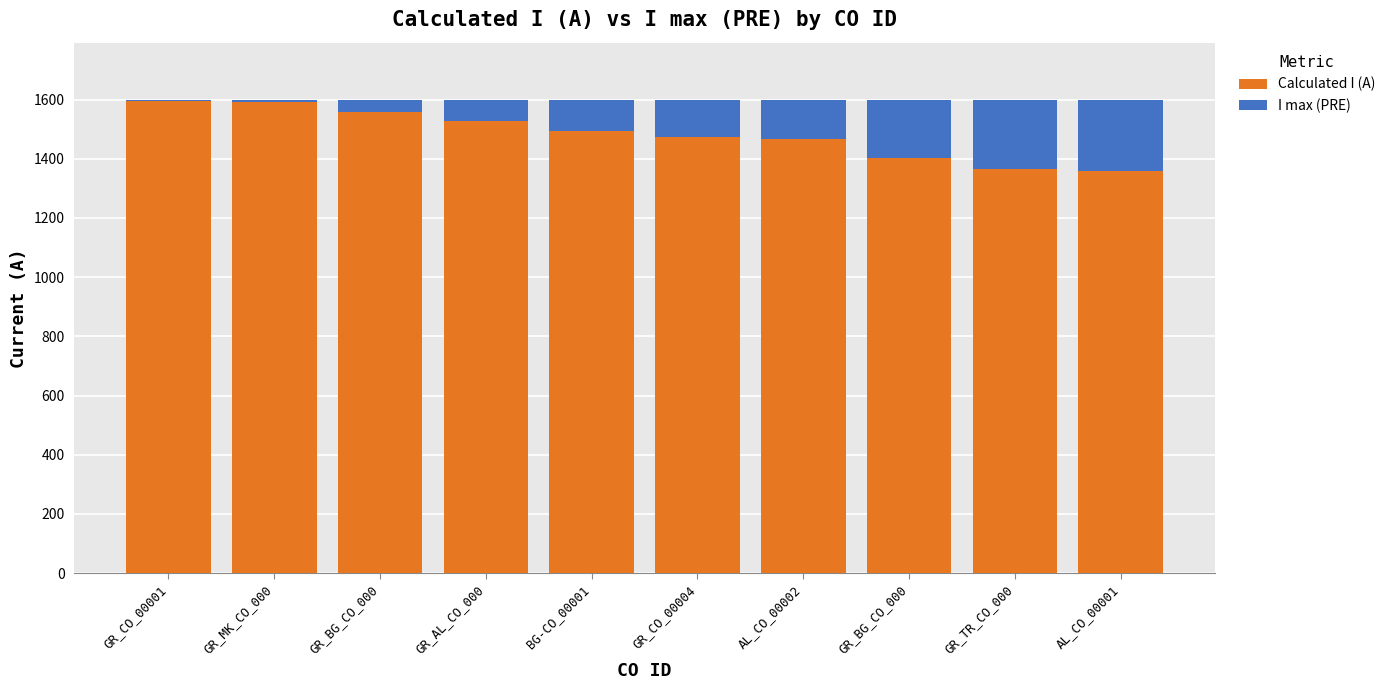

Count the number of categories in the chart.

10